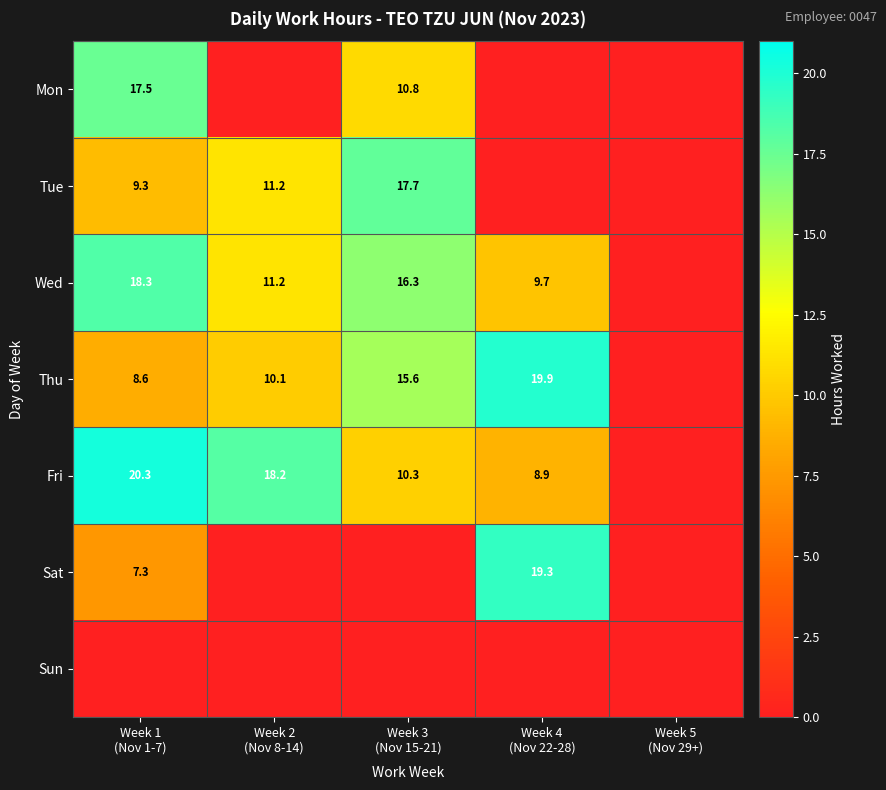

Which series has the largest range (max minus min)?

Fri